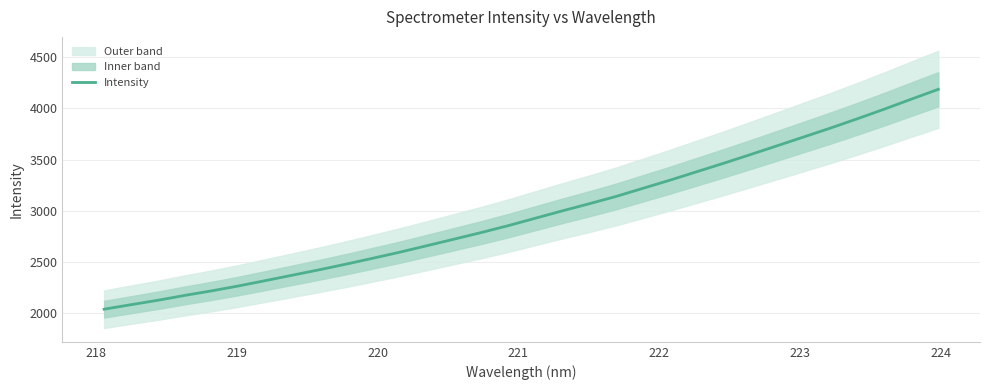

What is the lowest value of the Intensity series?

2039.3